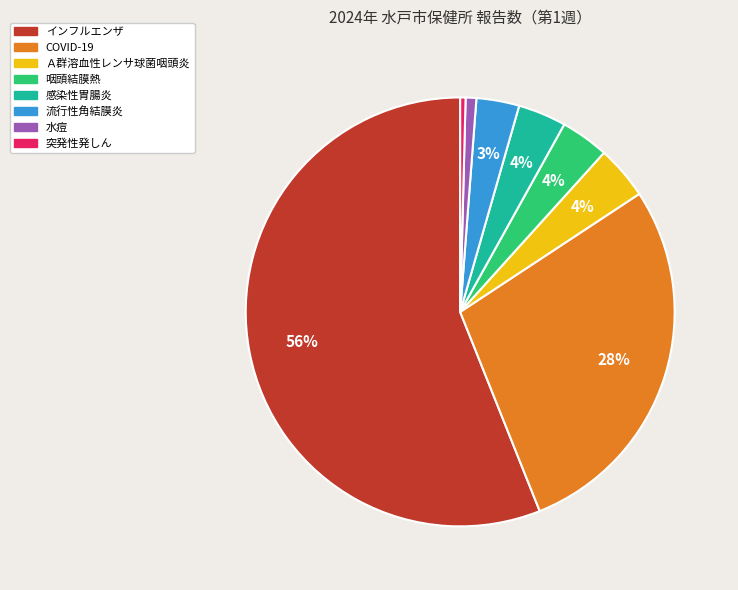

To the nearest percent, what portion does Ａ群溶血性レンサ球菌咽頭炎 represent?

4%